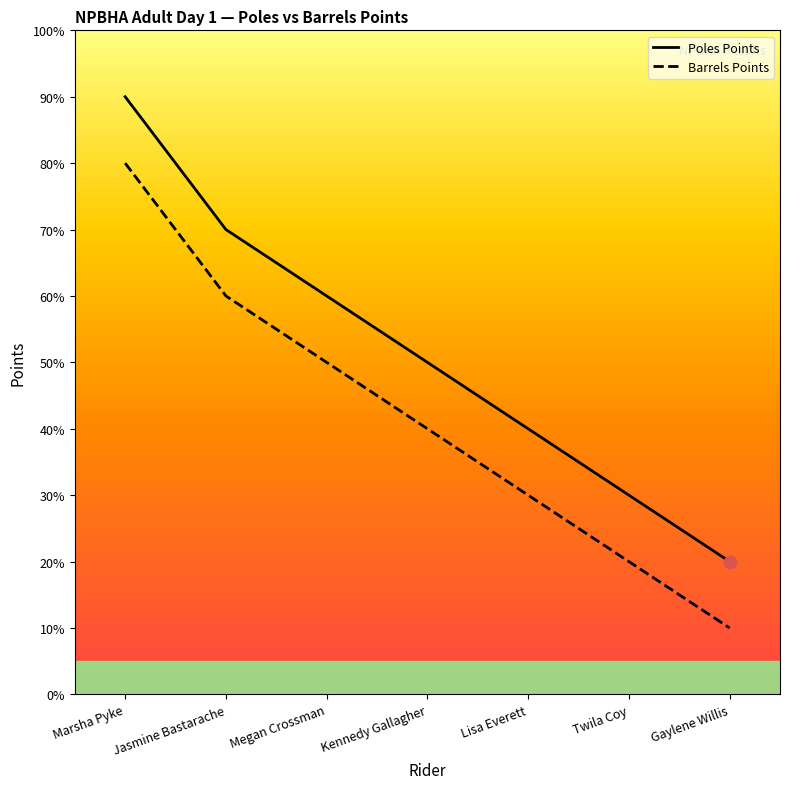

Is the value of Poles Points at Marsha Pyke greater than the value of Barrels Points at Kennedy Gallagher?

Yes